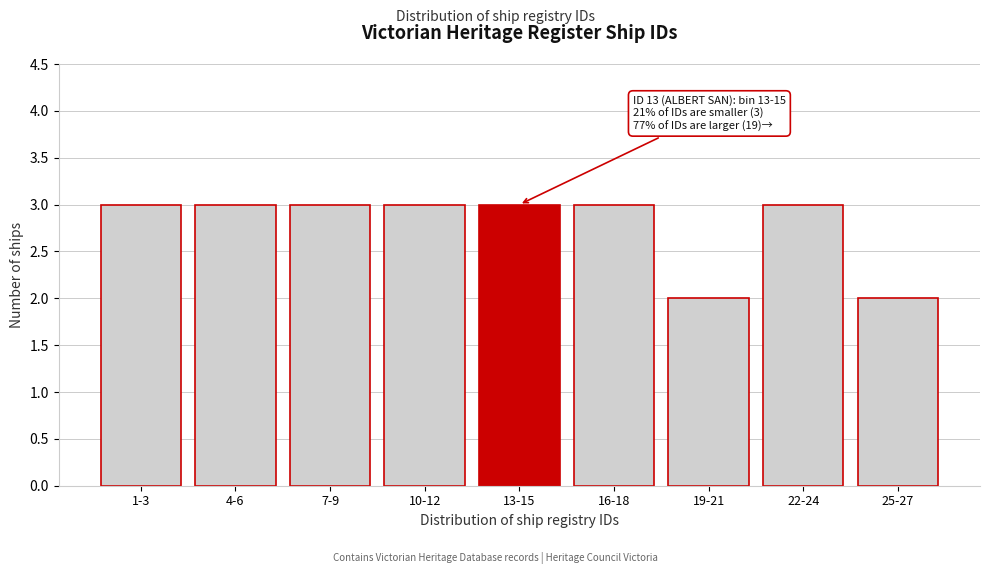

Reading left to right, what are all the values shown in this chart?

1-3=3	4-6=3	7-9=3	10-12=3	13-15=3	16-18=3	19-21=2	22-24=3	25-27=2